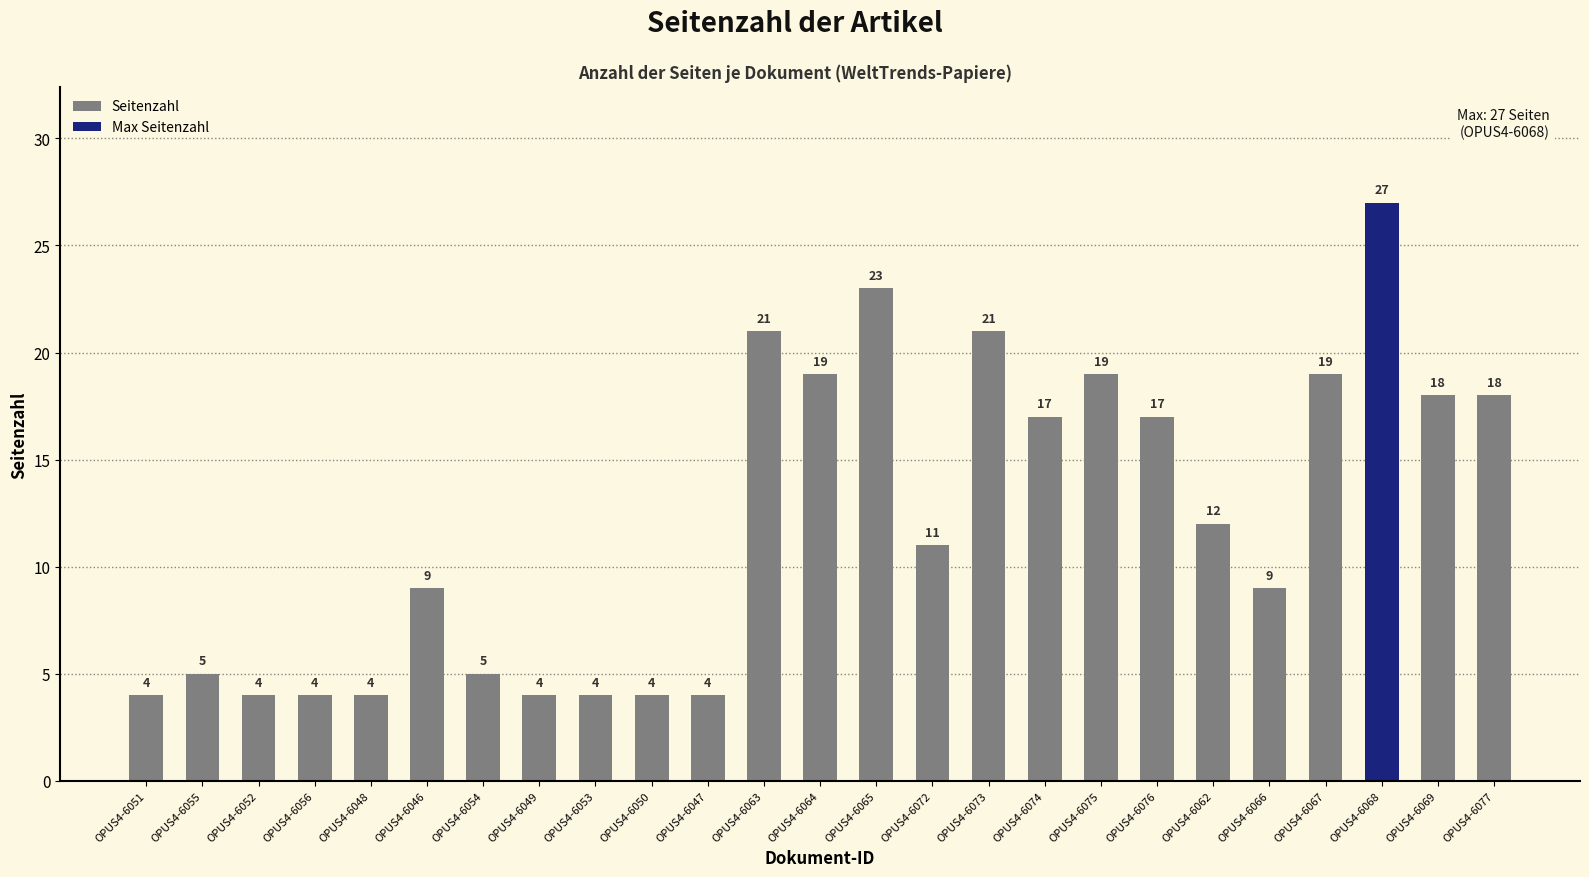

What is the difference between the maximum and minimum values in the Seitenzahl series?

19